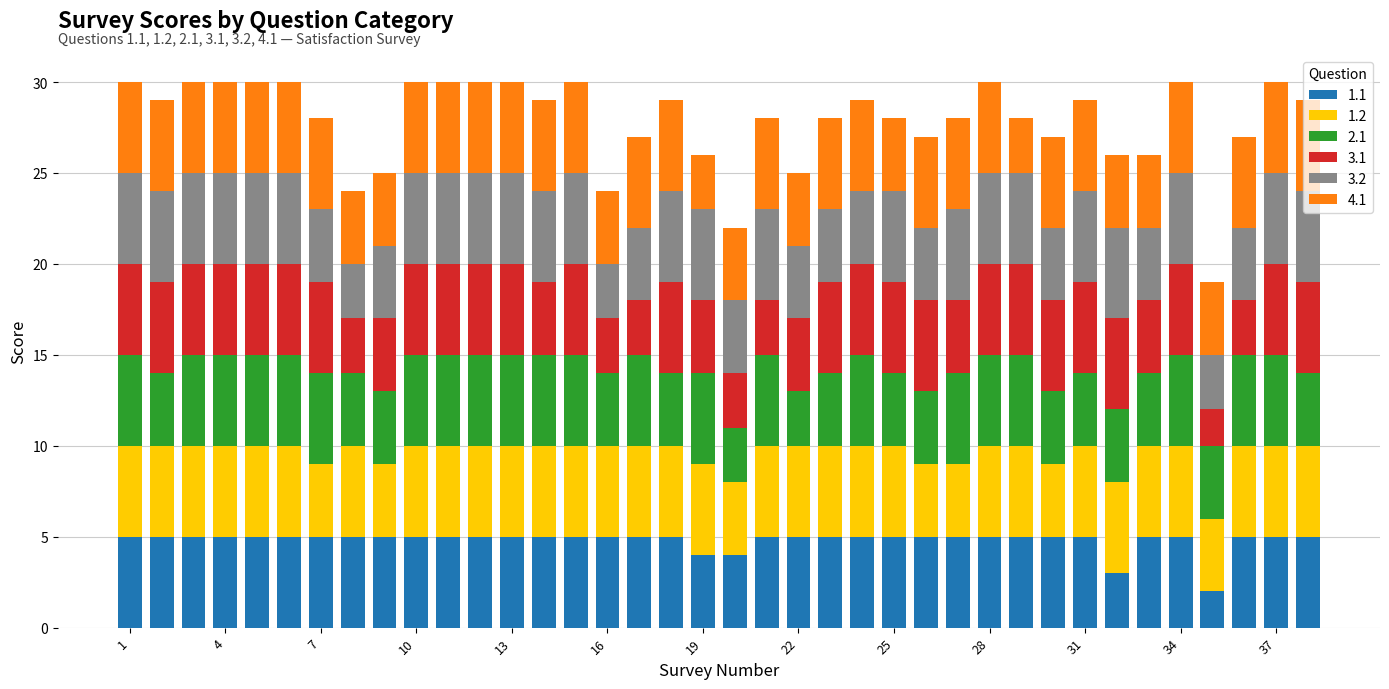

Are the bars horizontal?

No